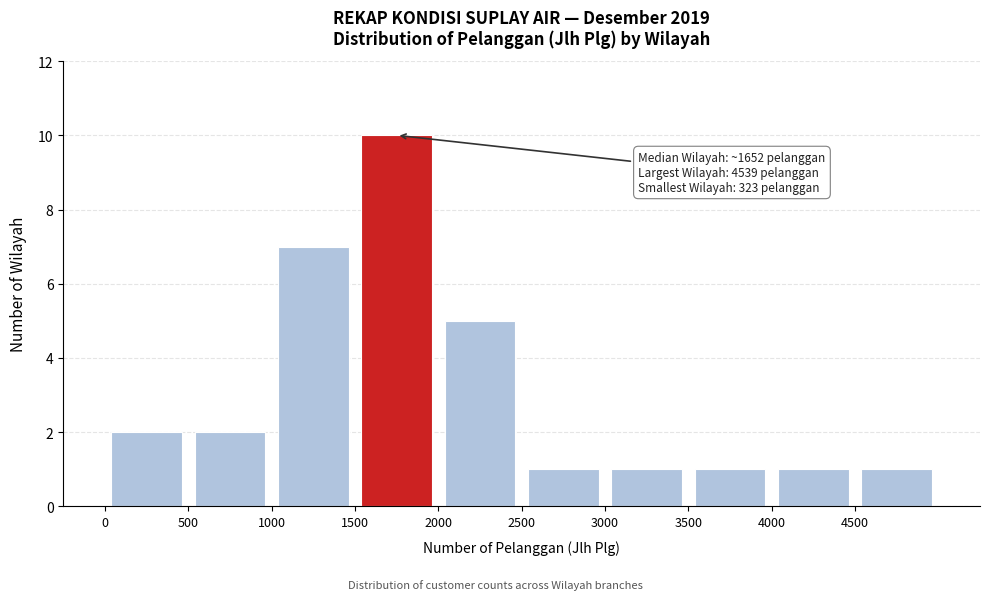

Over which range of the x-axis is the bar tallest?

1500 to 2000